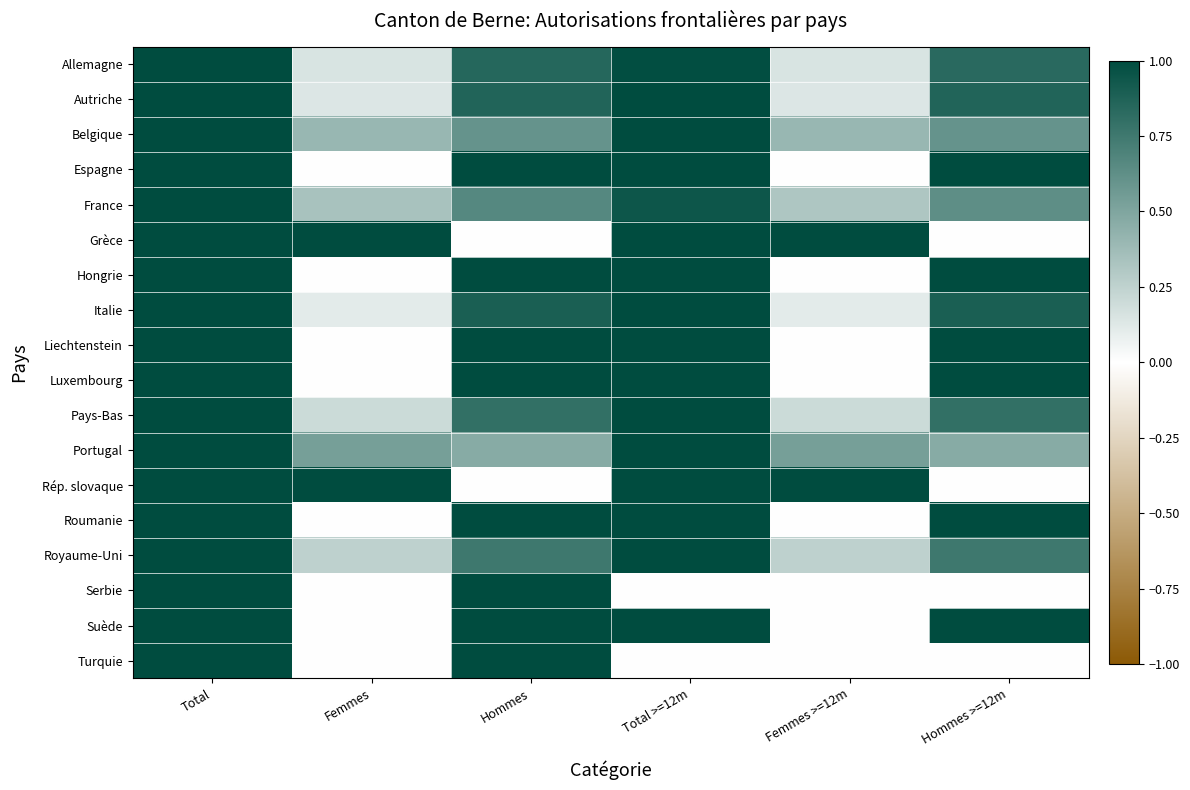

Between Femmes >=12m and Total, which is larger?

Total